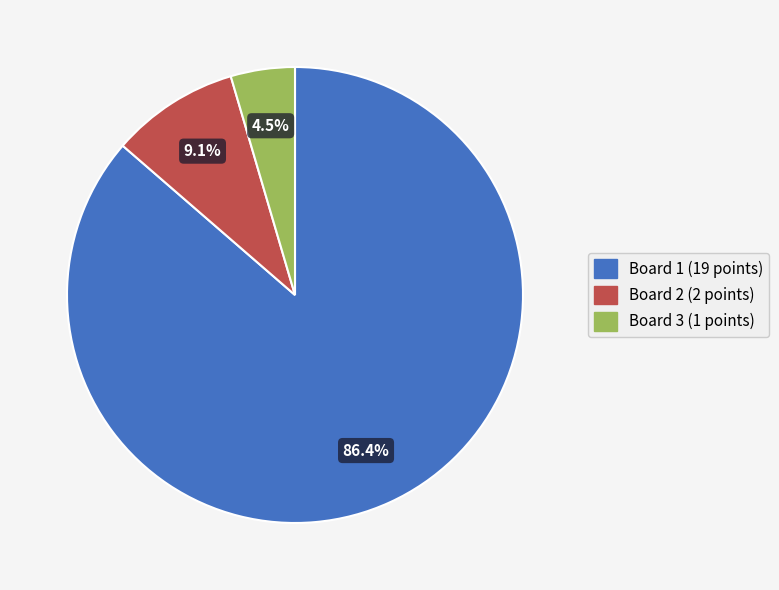

What percentage is the Board 2 slice, to the nearest percent?

9%